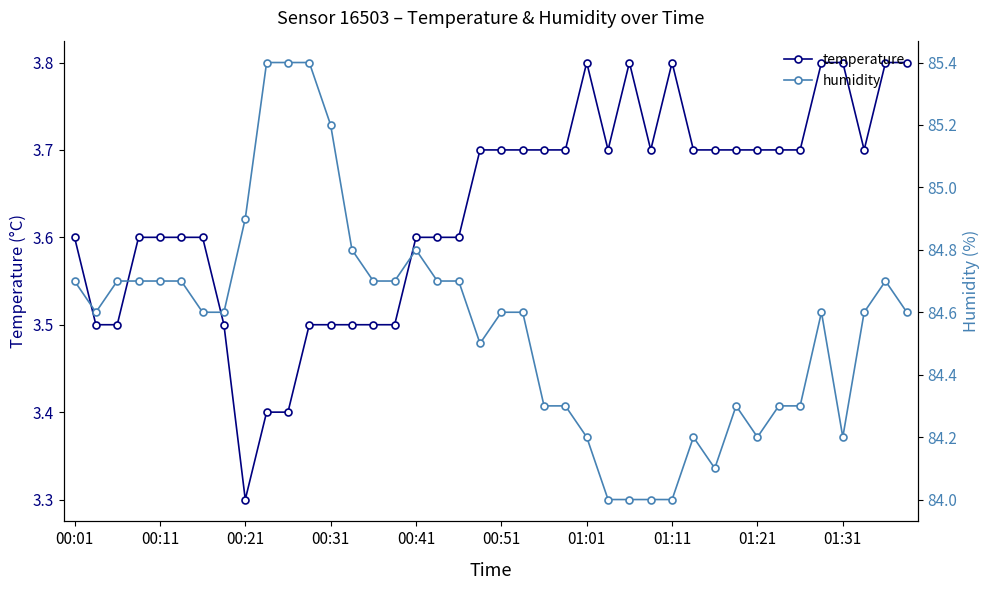

The value of temperature at 00:41 is 3.6. True or false?

True